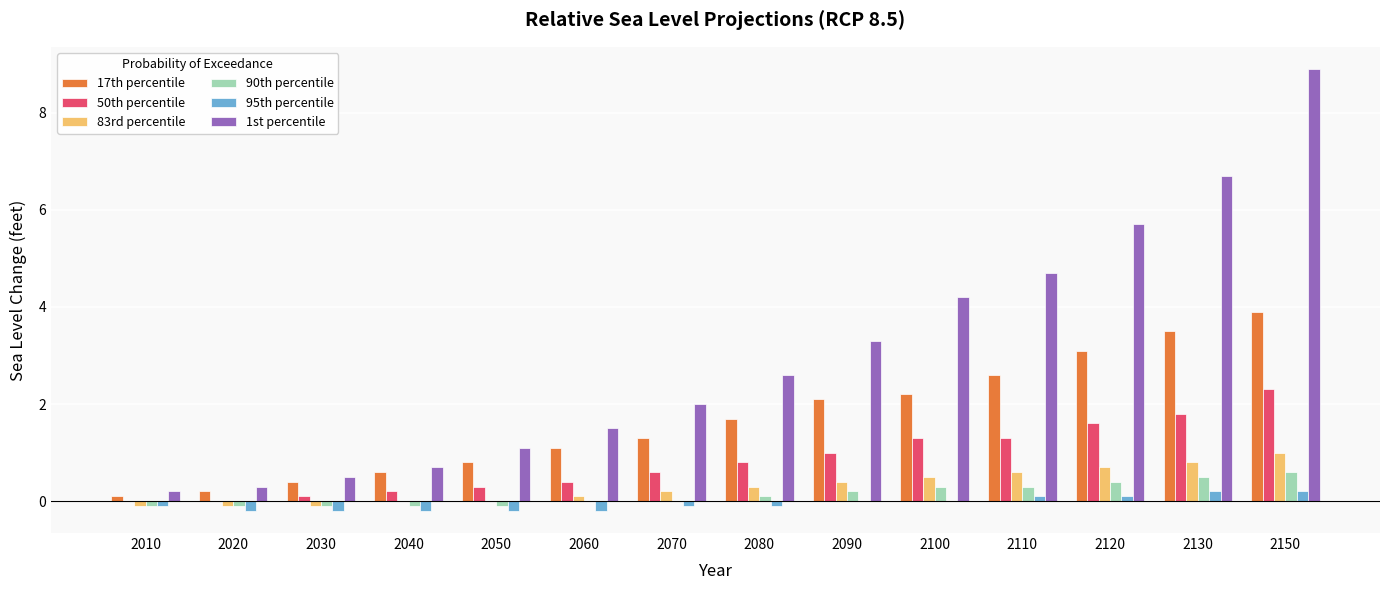

What is the highest value of the 90th percentile series?

0.6